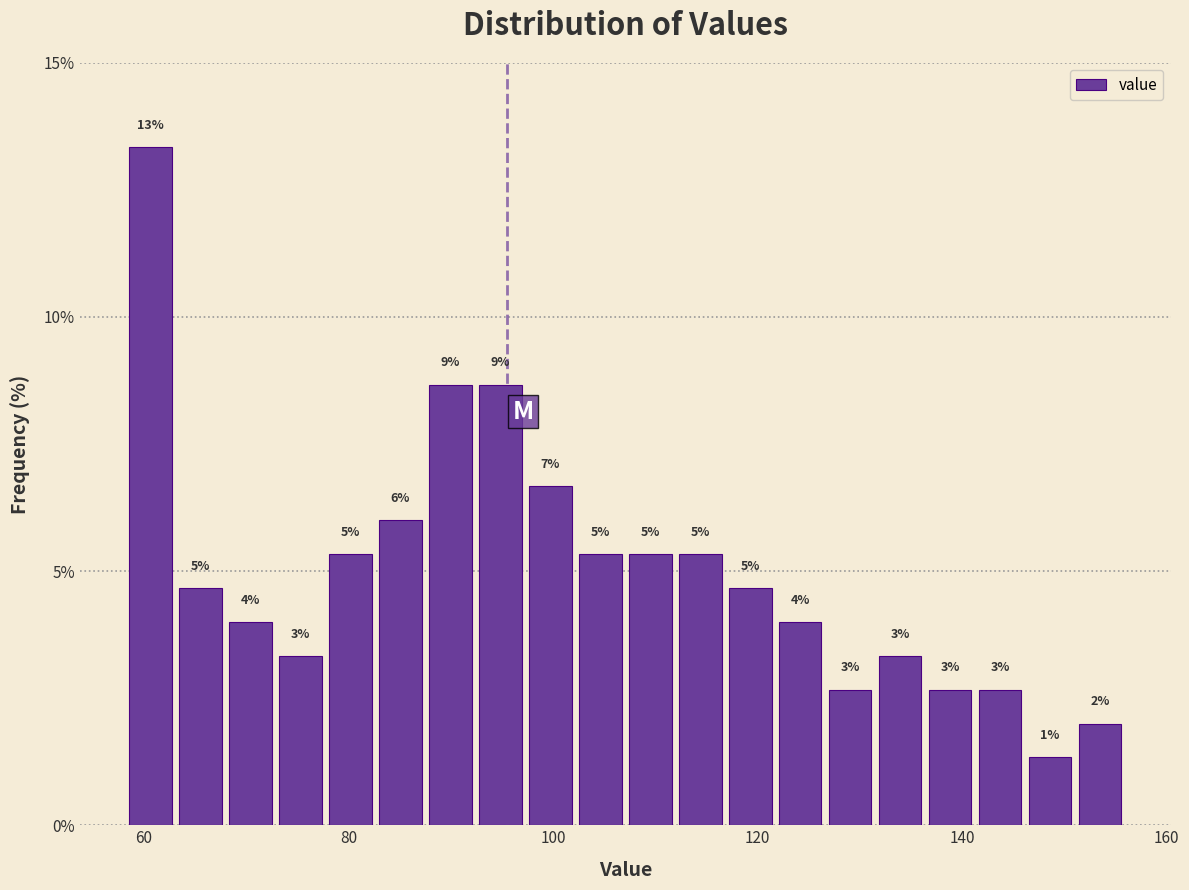

Read against the x-axis, roughly where is the centre of the tallest bar?

60